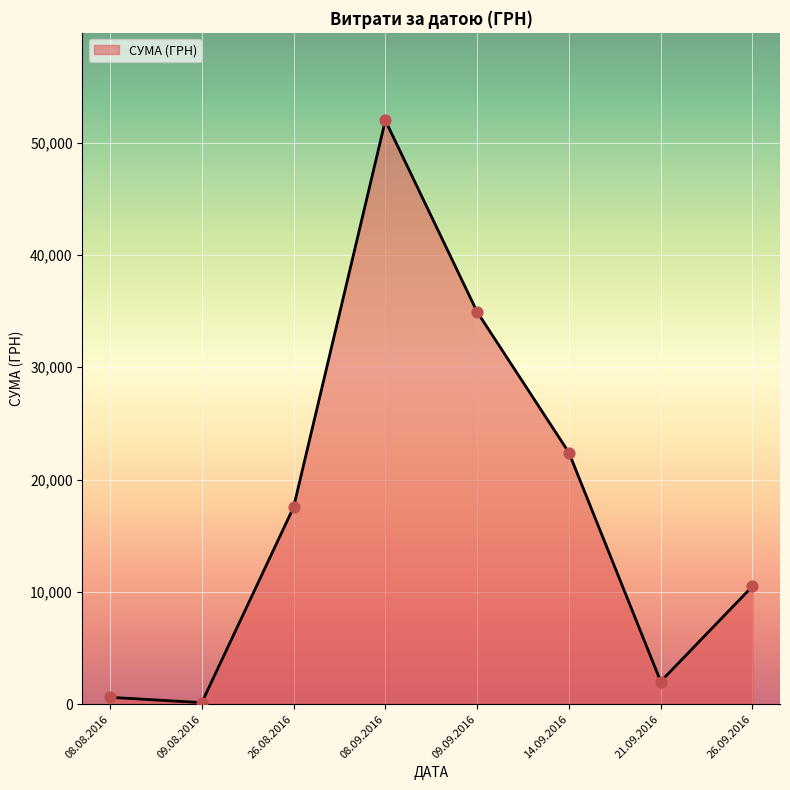

Approximately how many times larger is the value at 14.09.2016 compared to 26.08.2016?

1.3